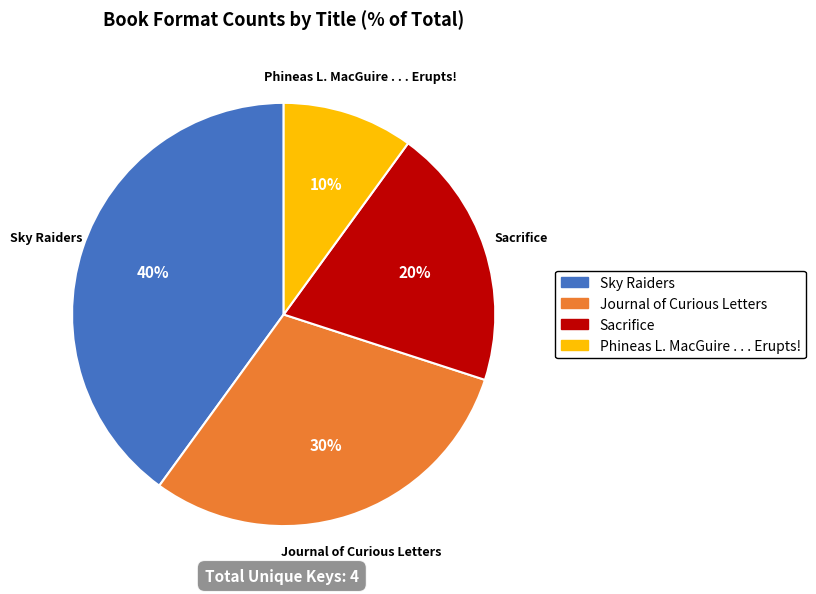

Which category has the smallest portion of the pie?

Phineas L. MacGuire . . . Erupts!